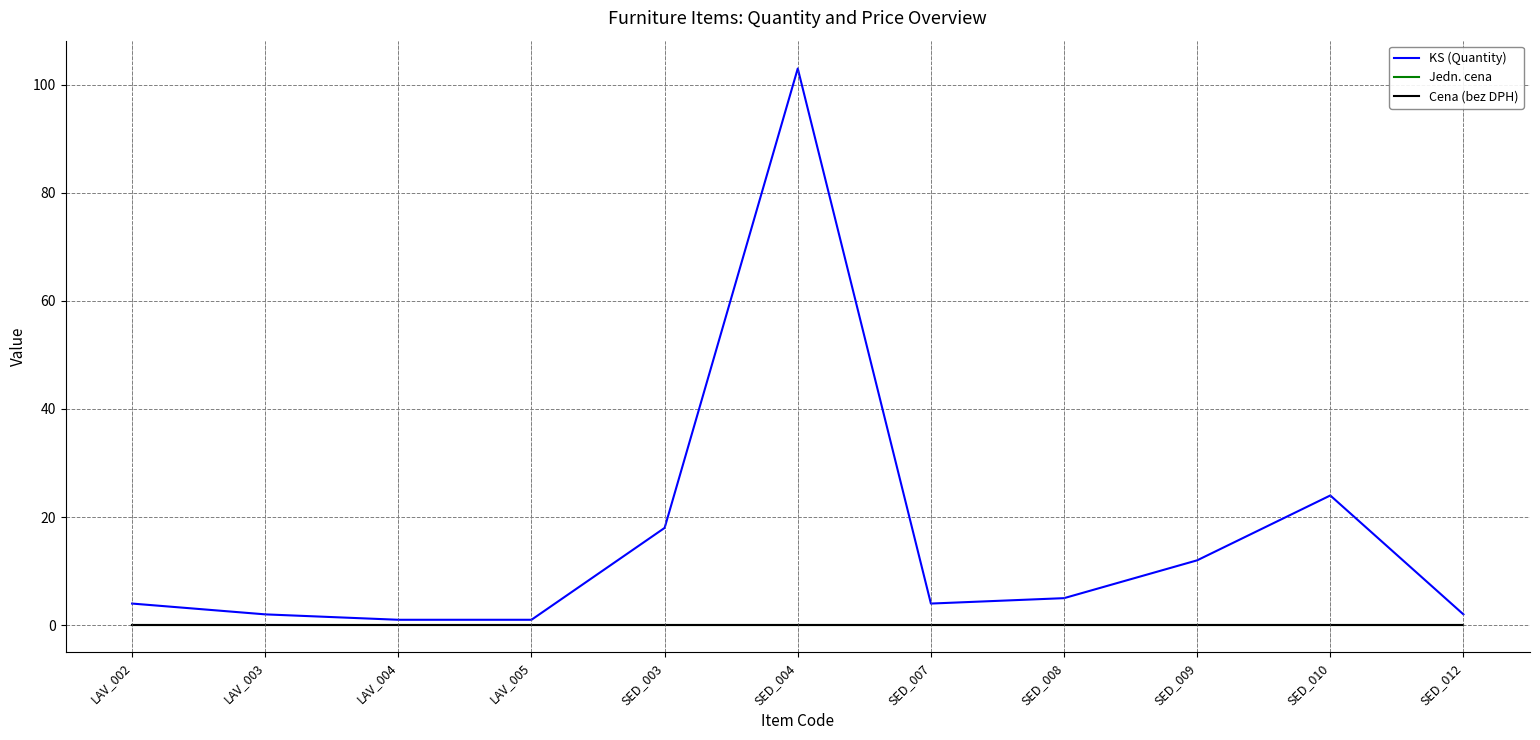

True or false: Jedn. cena has more than 1 interior local peaks.

False